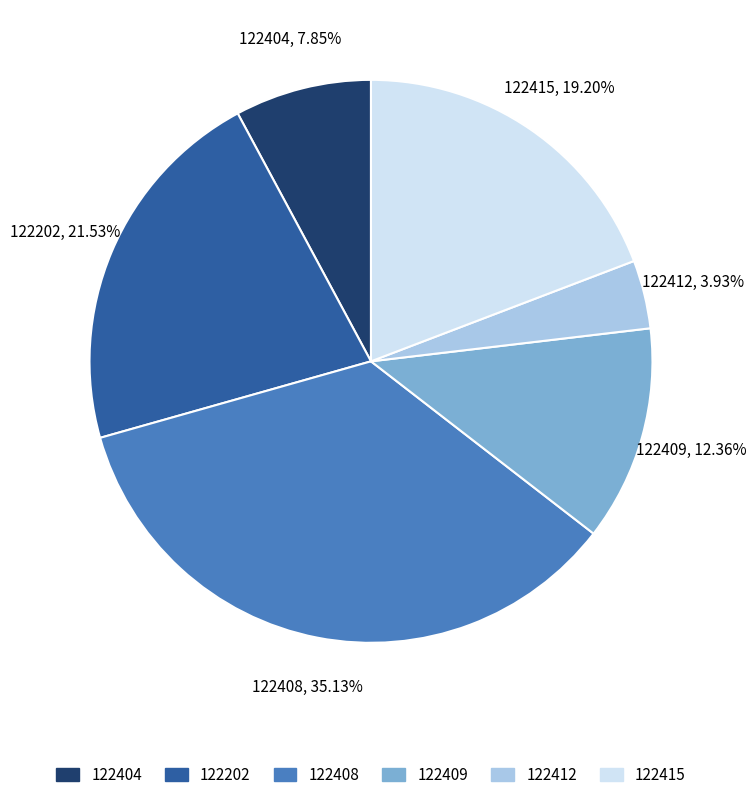

Do 122408 and 122415 together represent more than half of the pie?

Yes